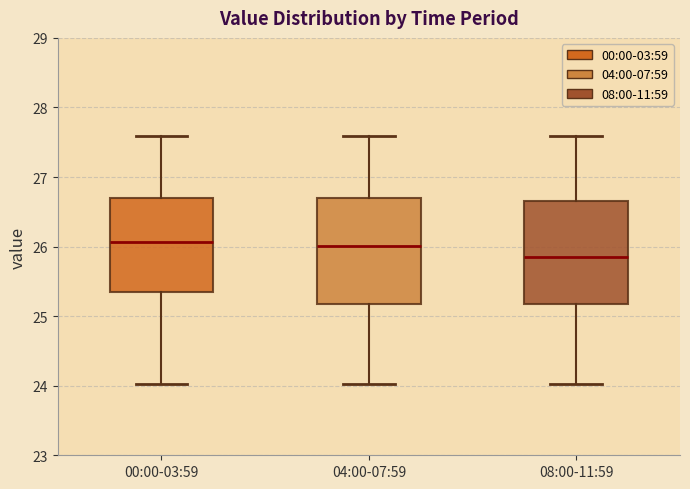

Which box has the lowest median line?

08:00-11:59